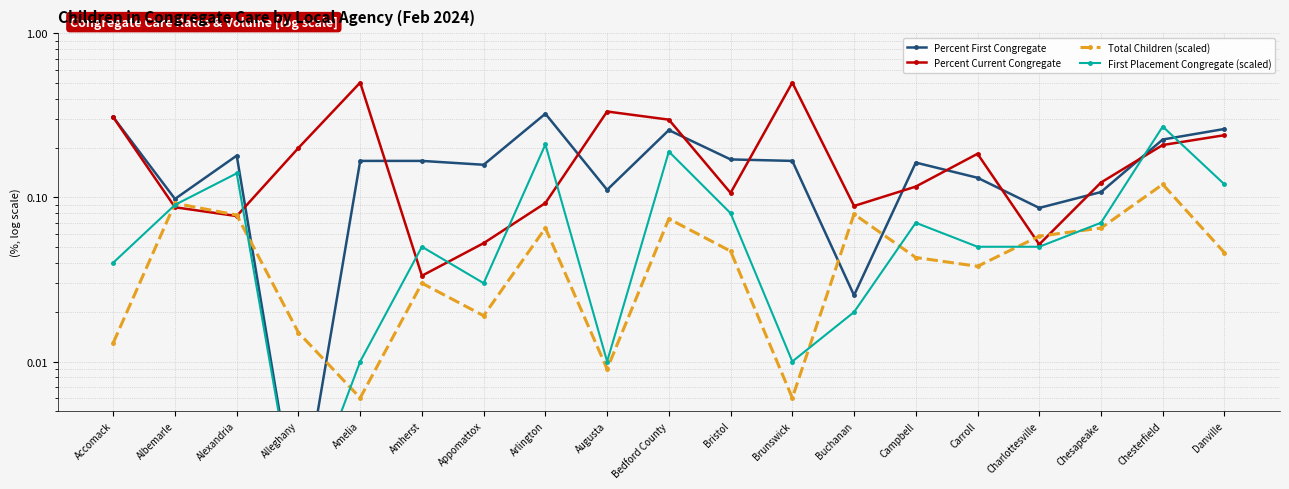

Is it true that First Placement Congregate (scaled) equals 0.1 at Carroll?

True